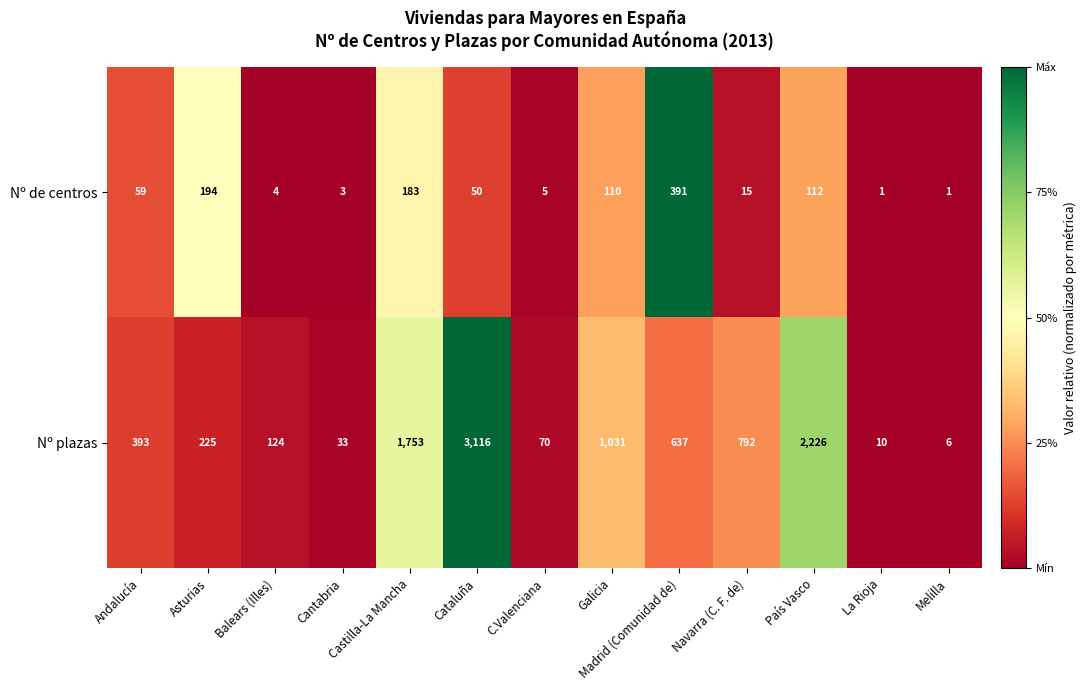

Which series has the largest total across all categories?

Nº plazas